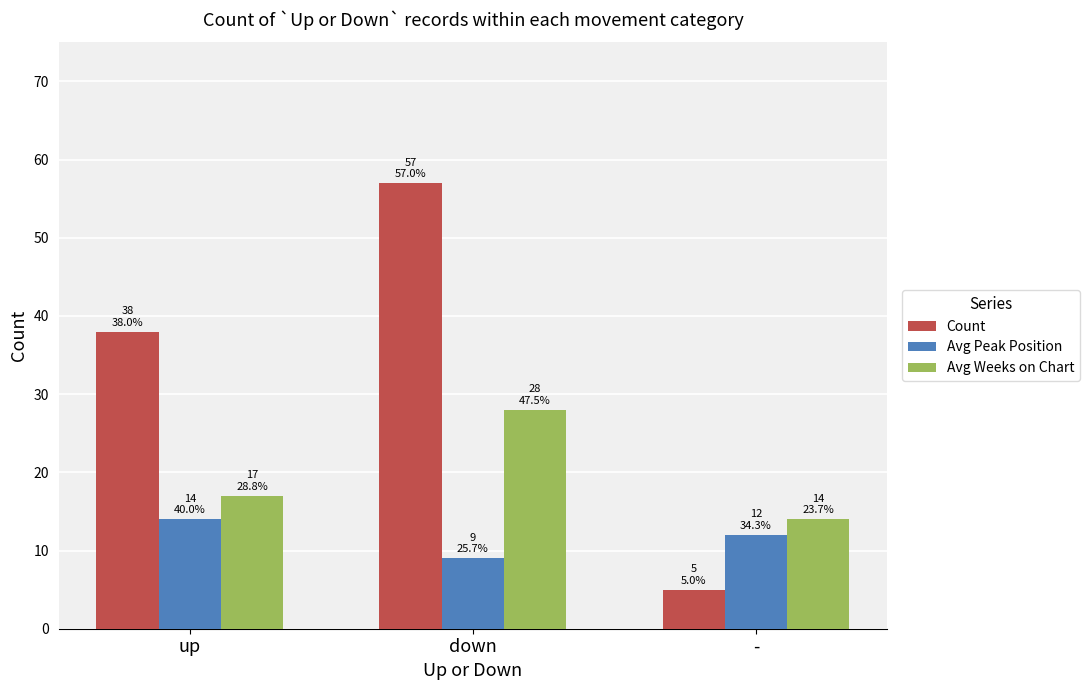

How many bars are there in each group?

3